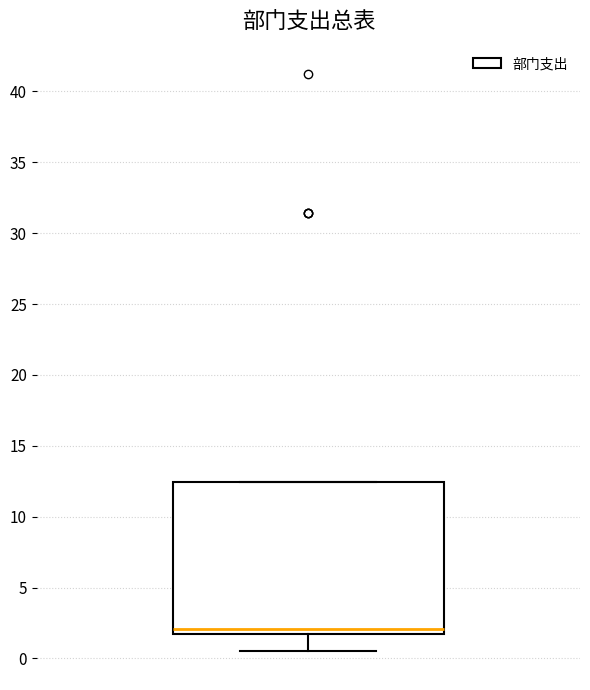

Where is the upper edge of the box on the y-axis? The values are not printed on the chart, so give them approximately, as read against the axis.

12.5